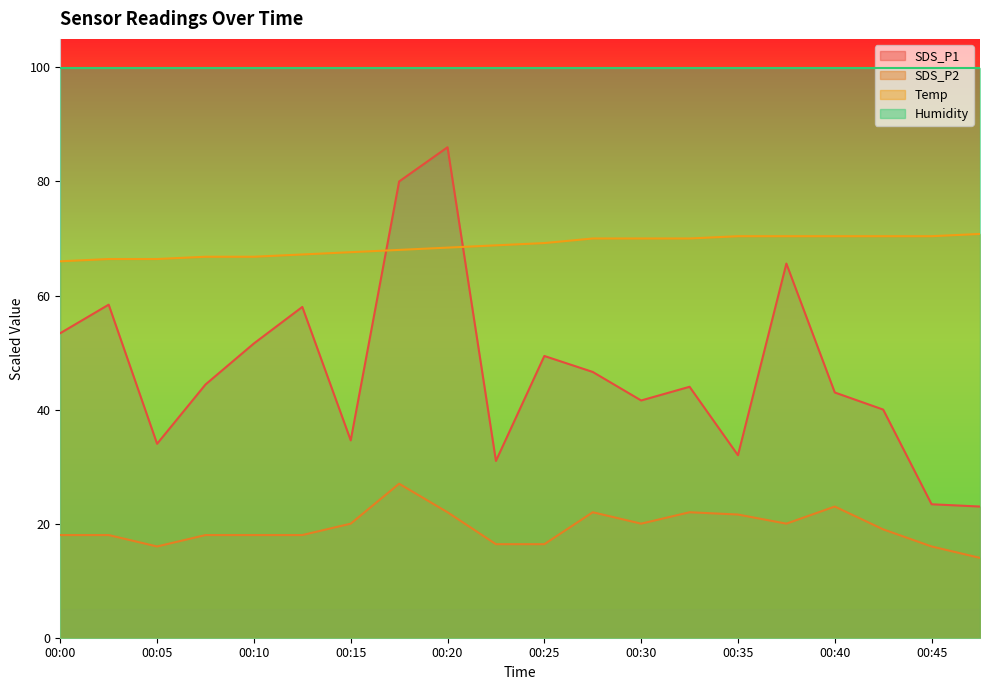

How many distinct data groups are displayed?

4